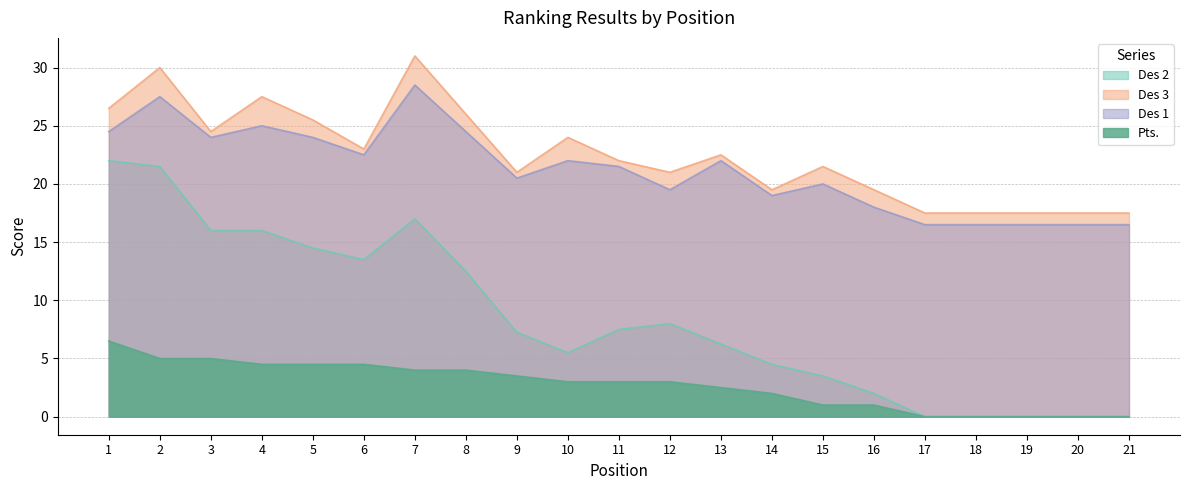

Which series has the widest spread of values?

Des 2